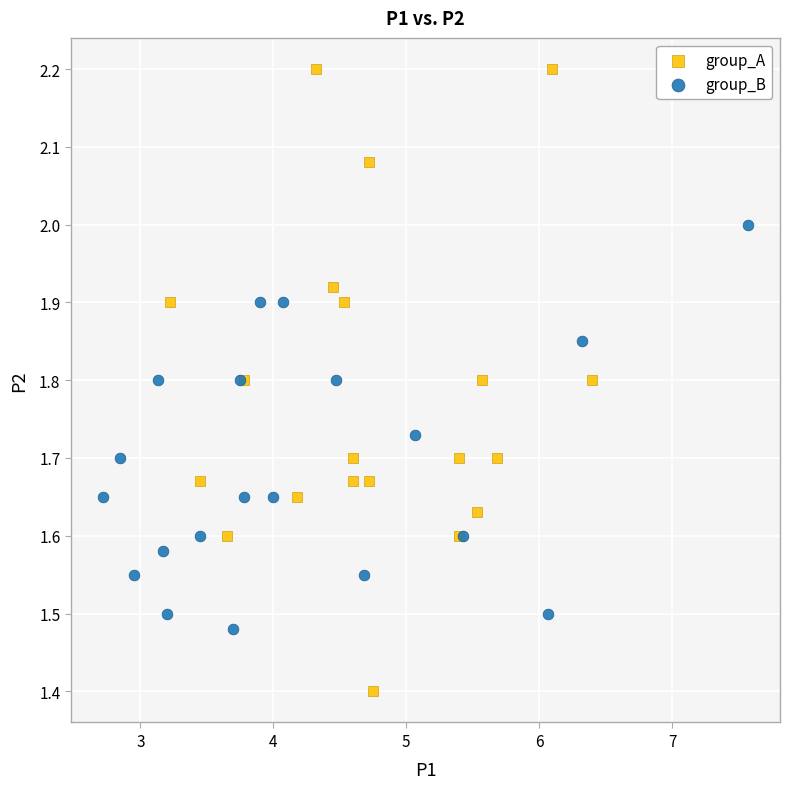

Which series reaches the minimum Y coordinate?

group_A